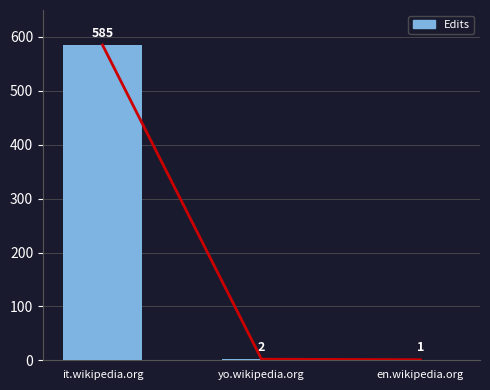

What is the sum of all values?

588